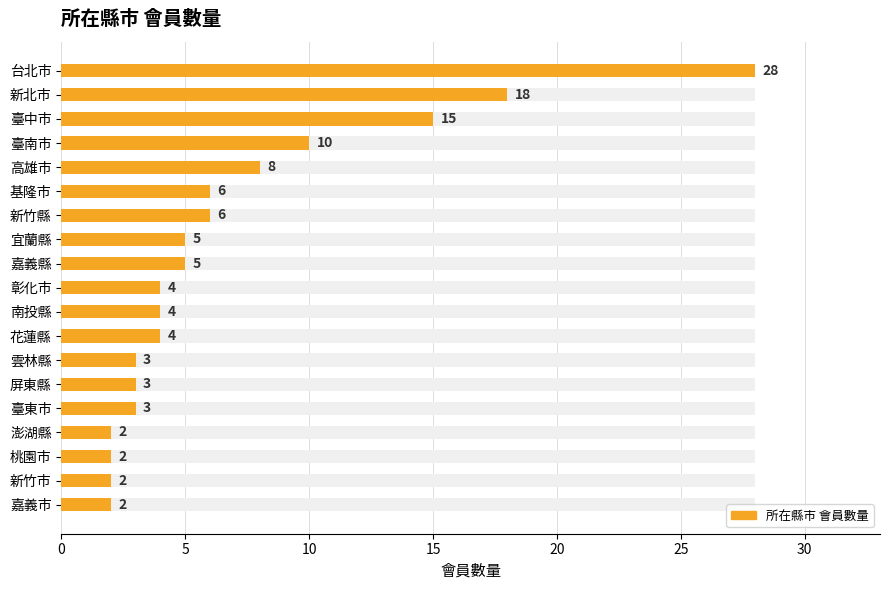

Reading left to right, what are all the values shown in this chart?

28	18	15	10	8	6	6	5	5	4	4	4	3	3	3	2	2	2	2